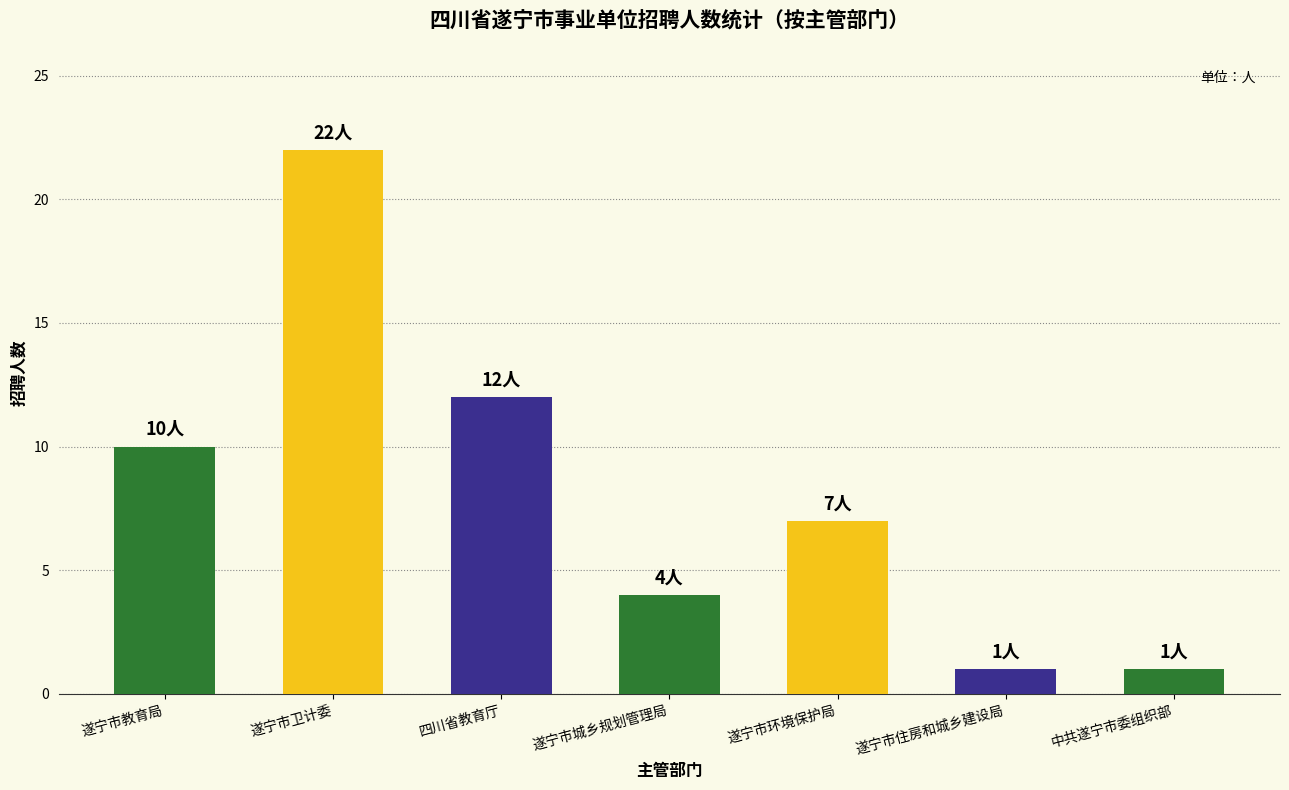

What is the maximum value shown in the chart?

22